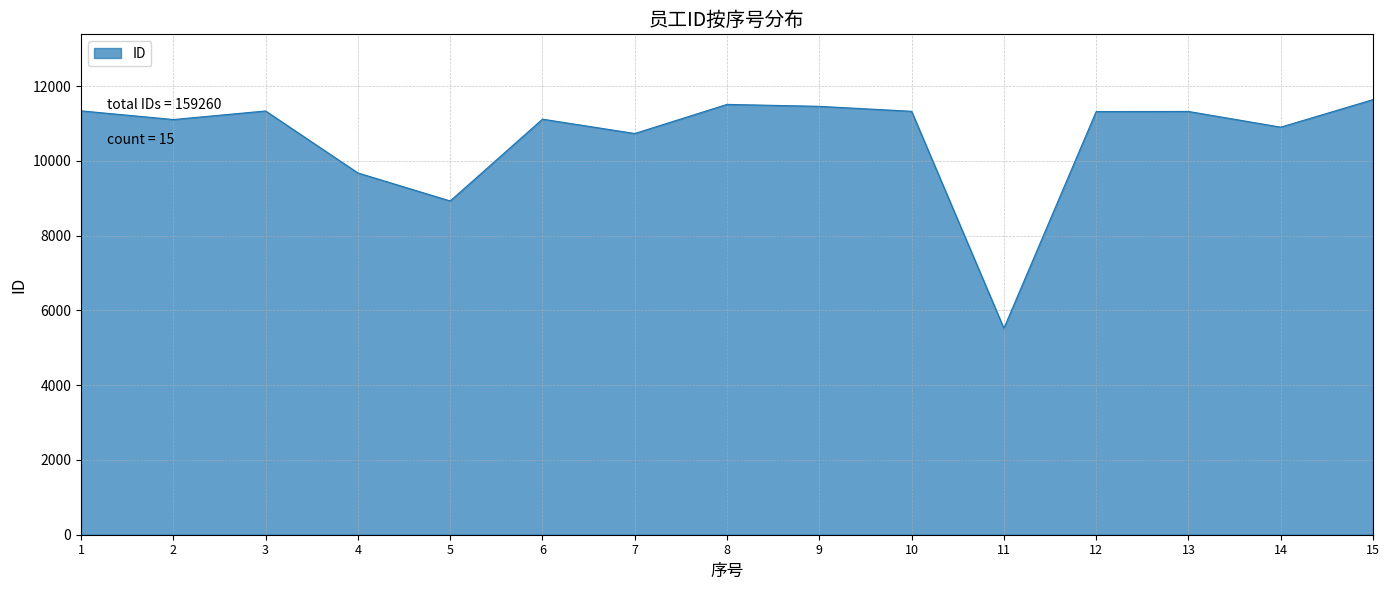

How many lines are shown in the chart?

1